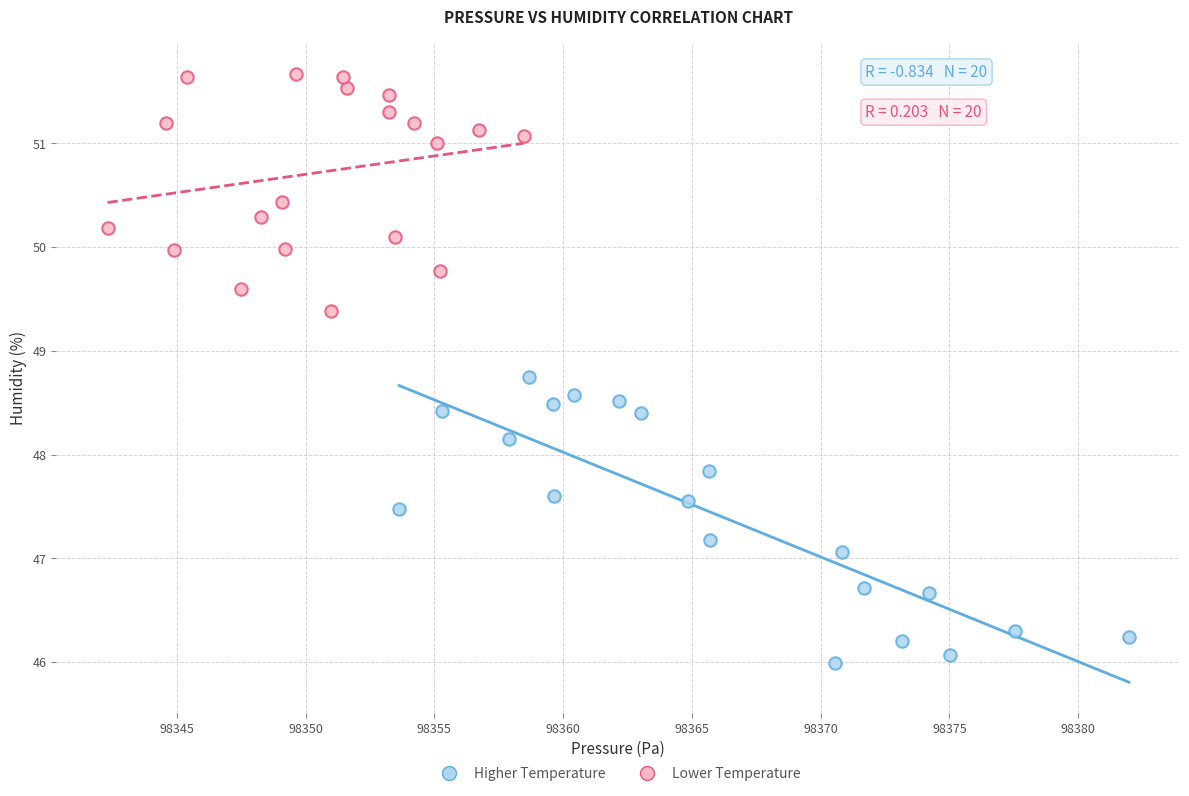

What are all the series names shown in the legend?

Higher Temperature, Lower Temperature